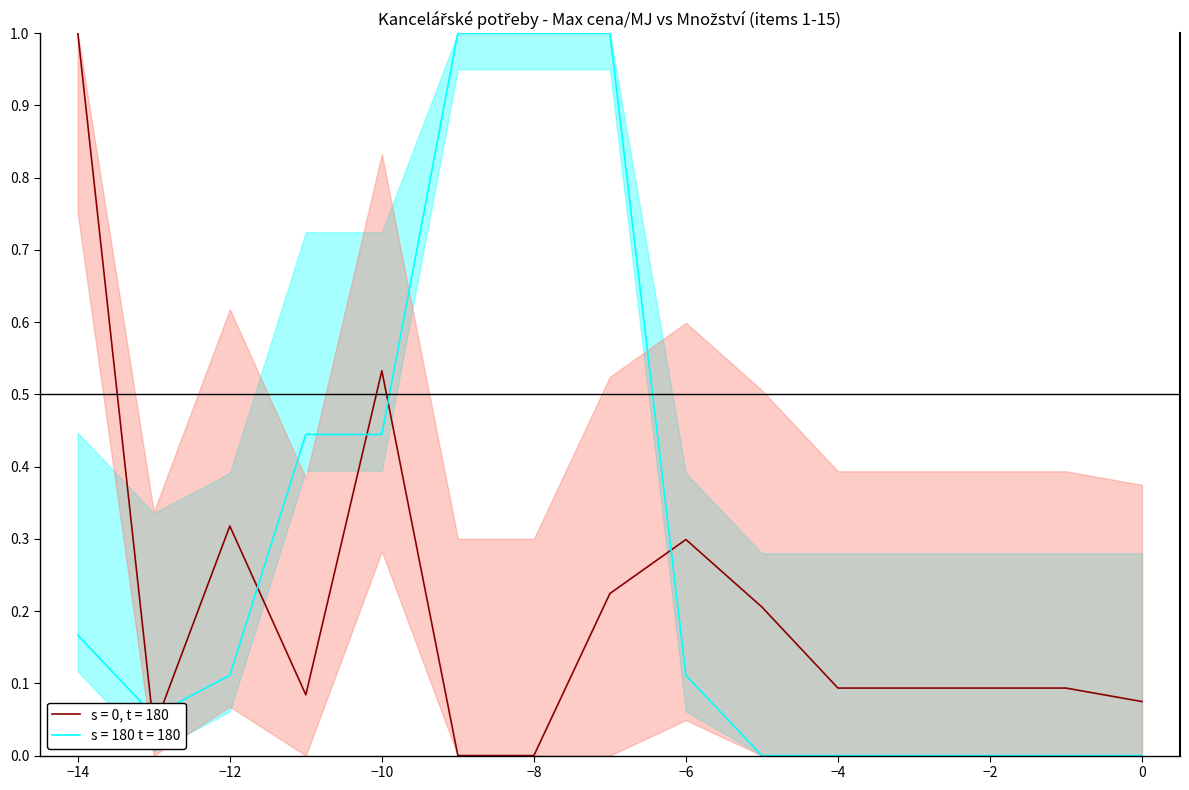

Is it true that s = 0, t = 180 equals 1.0 at −14?

True